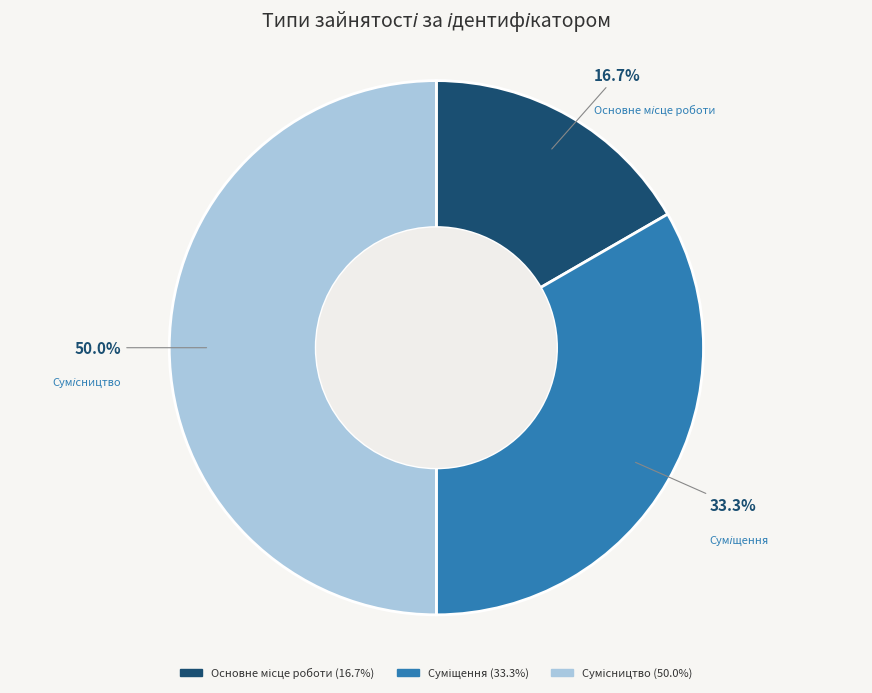

True or false: Суміщення accounts for 33% of the total.

True